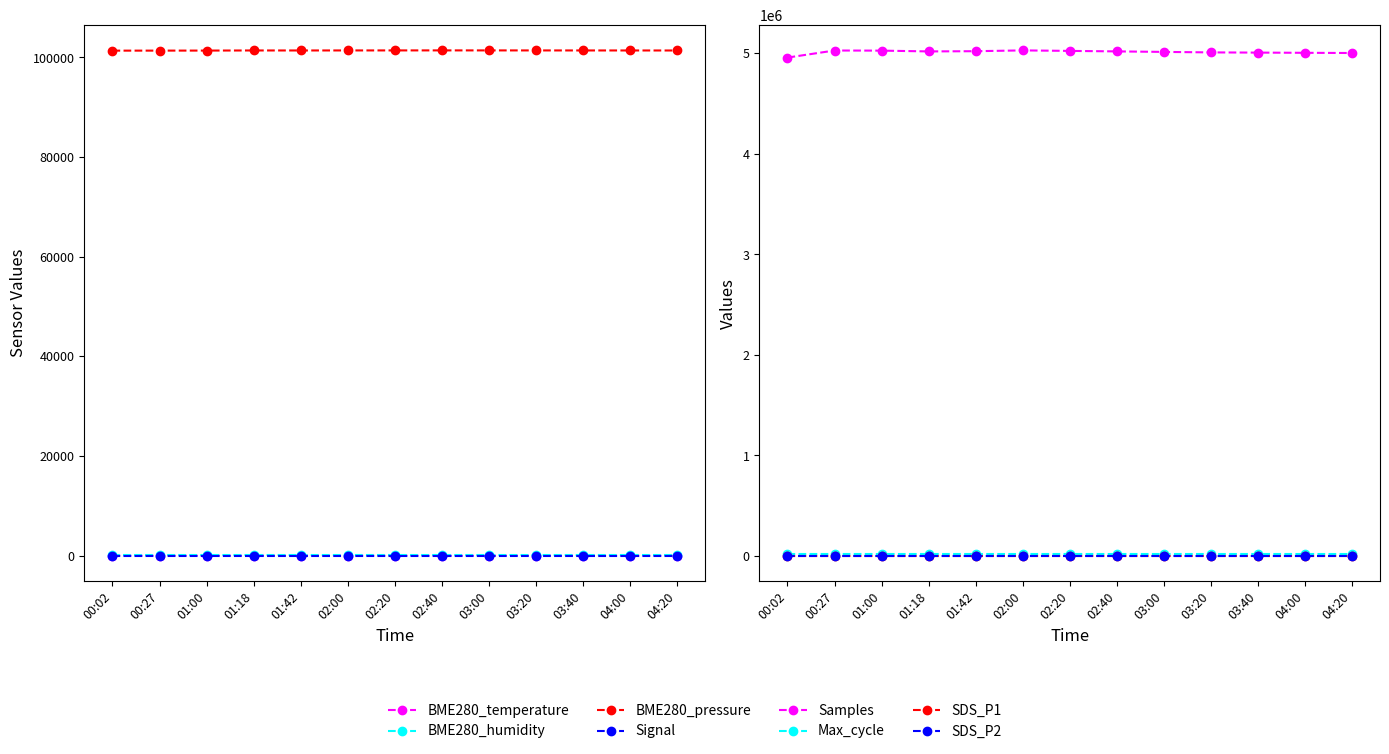

What is the lowest value of the Signal series?

-83.0